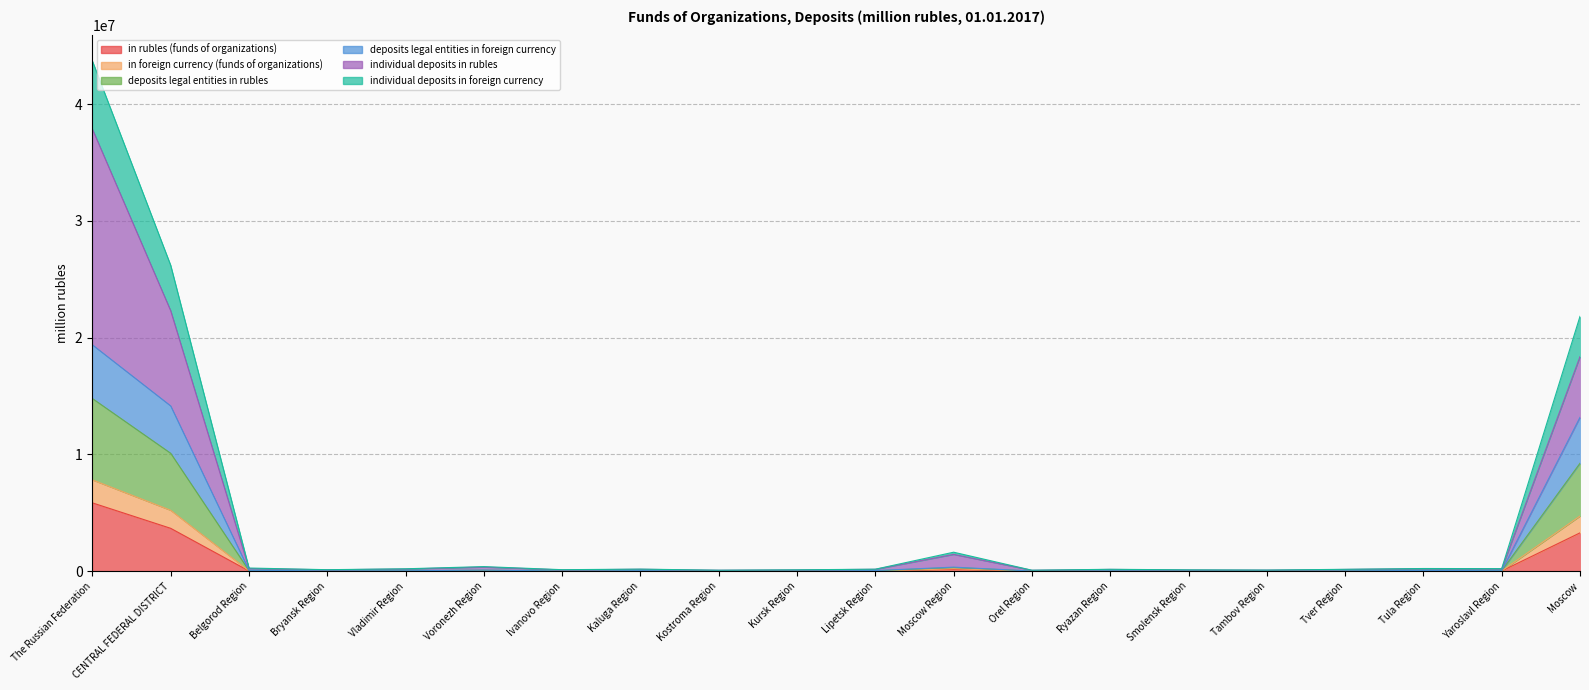

At which category does deposits legal entities in foreign currency reach its first local valley?

Bryansk Region